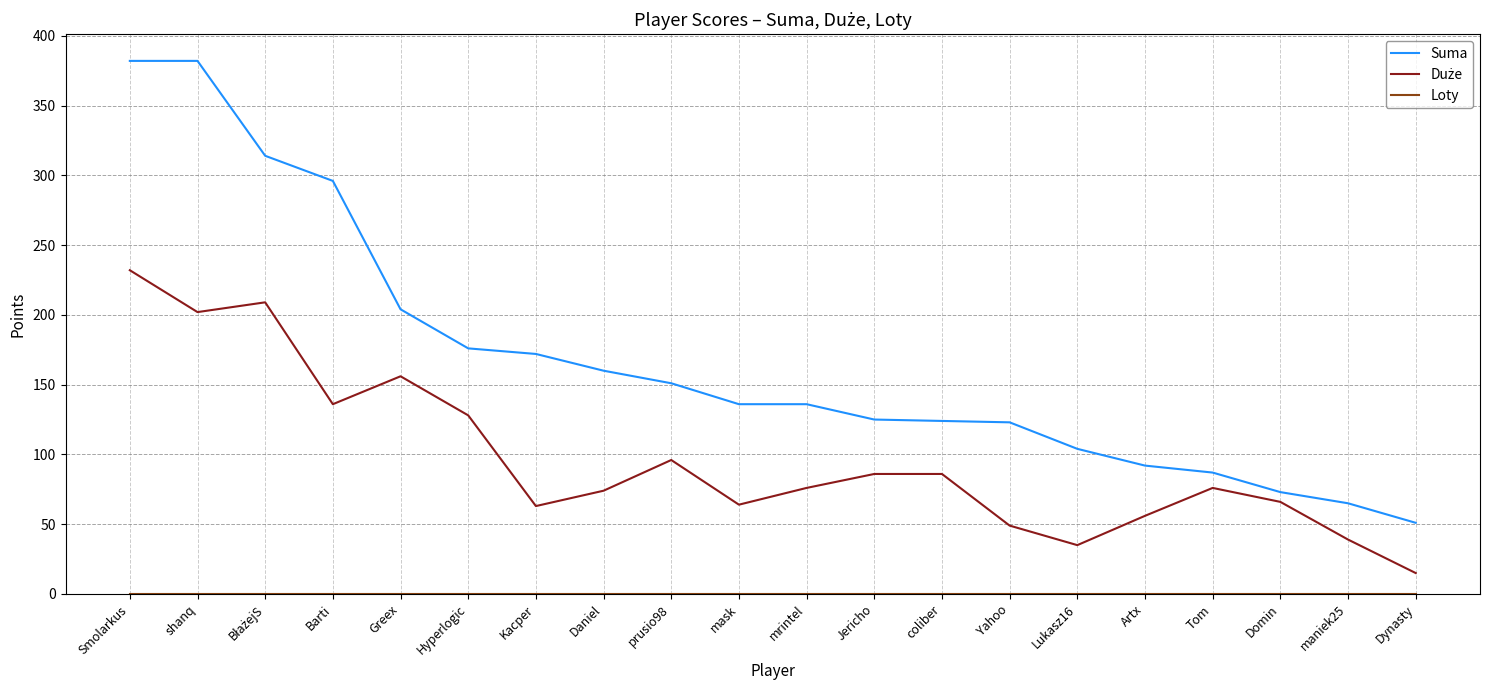

How many lines are shown in the chart?

3